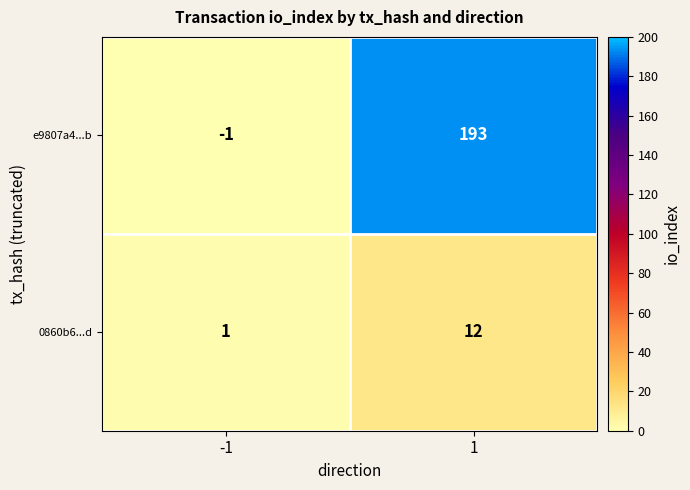

At which category does the chart reach its peak across all series?

1